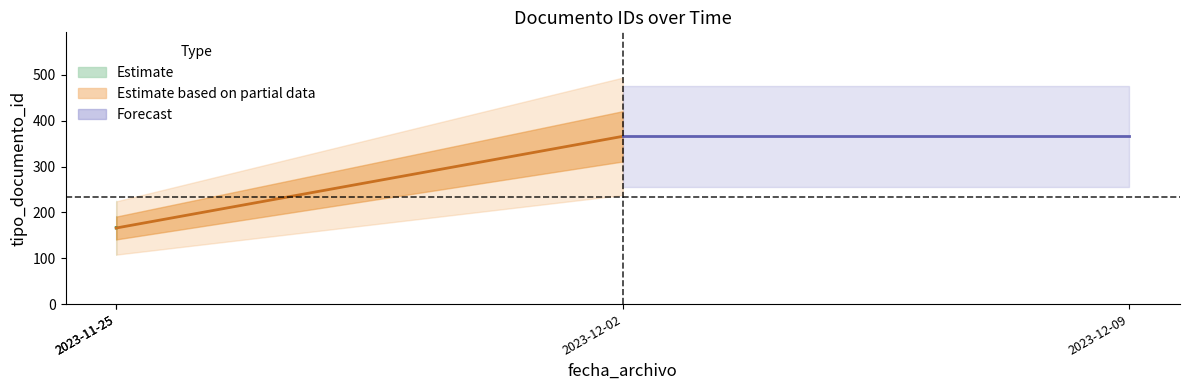

Does the chart display data point markers on the line(s)?

No